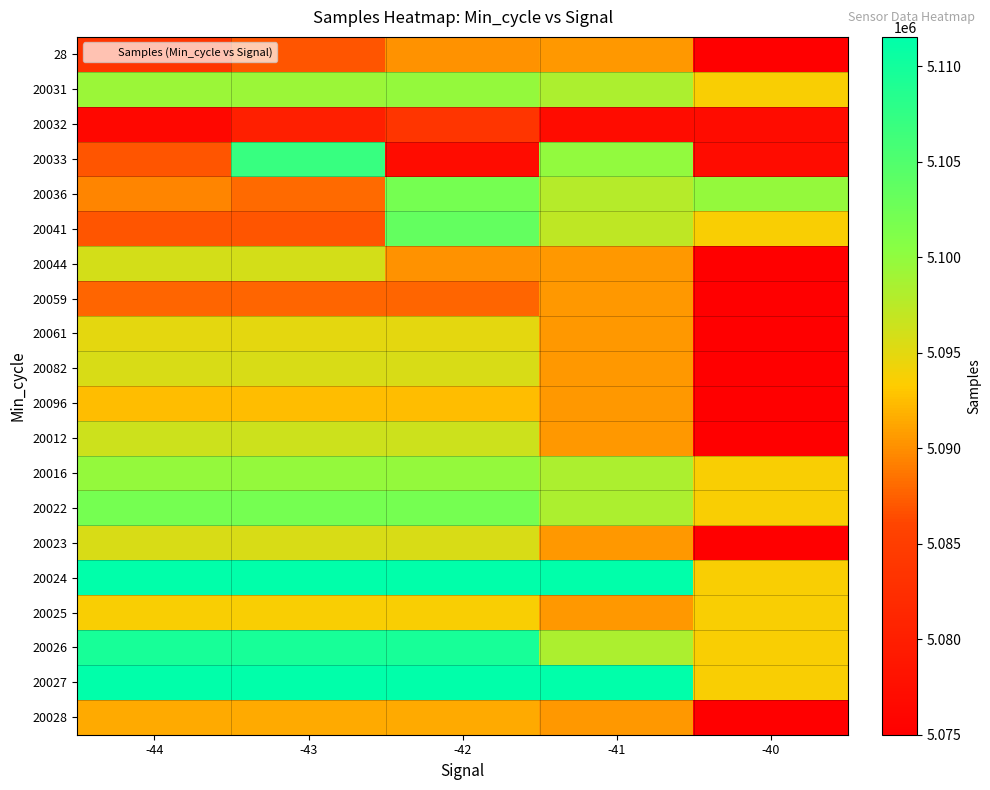

At -44, list the series in order from smallest to largest.

20032, 28, 20033, 20041, 20059, 20036, 20028, 20096, 20025, 20061, 20082, 20023, 20044, 20012, 20031, 20016, 20022, 20026, 20024, 20027